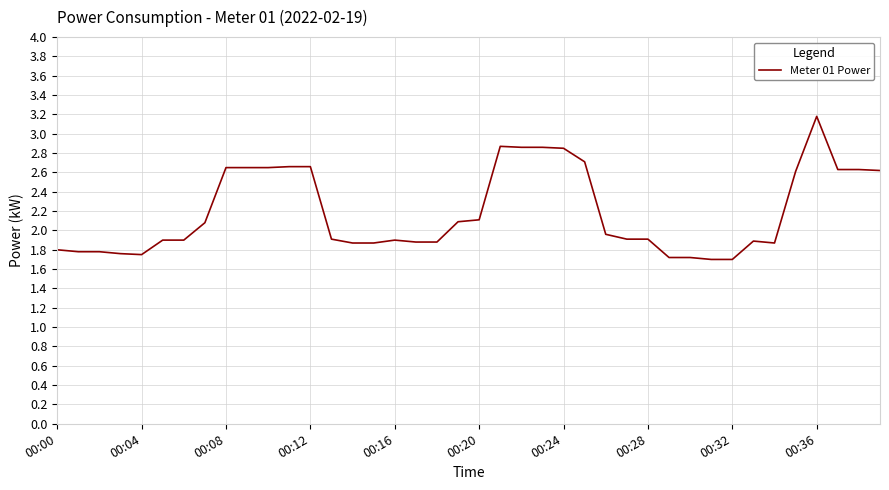

What is the minimum value shown in the chart?

1.7